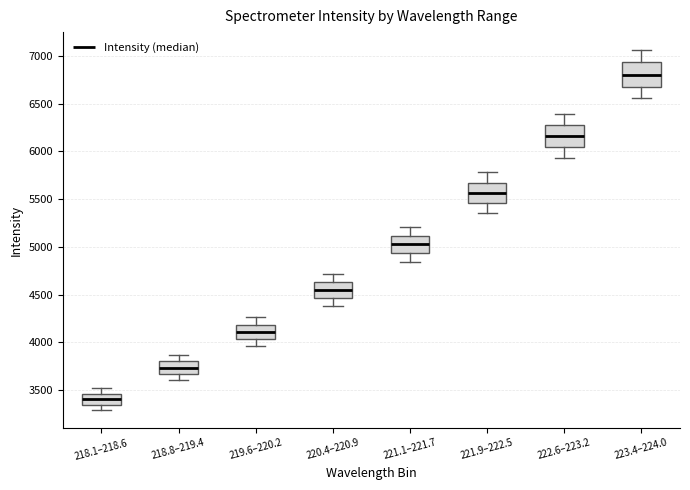

Reading left to right, read every box against the y-axis: the position of its median line, the range the box covers, and the ends of its whiskers. The values are not printed on the chart, so give them approximately, as read against the axis.

218.1–218.6: median 3400, box 3350 to 3450, whiskers 3300 to 3550
218.8–219.4: median 3750, box 3650 to 3800, whiskers 3600 to 3850
219.6–220.2: median 4100, box 4050 to 4200, whiskers 3950 to 4250
220.4–220.9: median 4550, box 4450 to 4650, whiskers 4400 to 4700
221.1–221.7: median 5050, box 4950 to 5100, whiskers 4850 to 5200
221.9–222.5: median 5550, box 5450 to 5650, whiskers 5350 to 5800
222.6–223.2: median 6150, box 6050 to 6300, whiskers 5950 to 6400
223.4–224.0: median 6800, box 6700 to 6950, whiskers 6550 to 7050